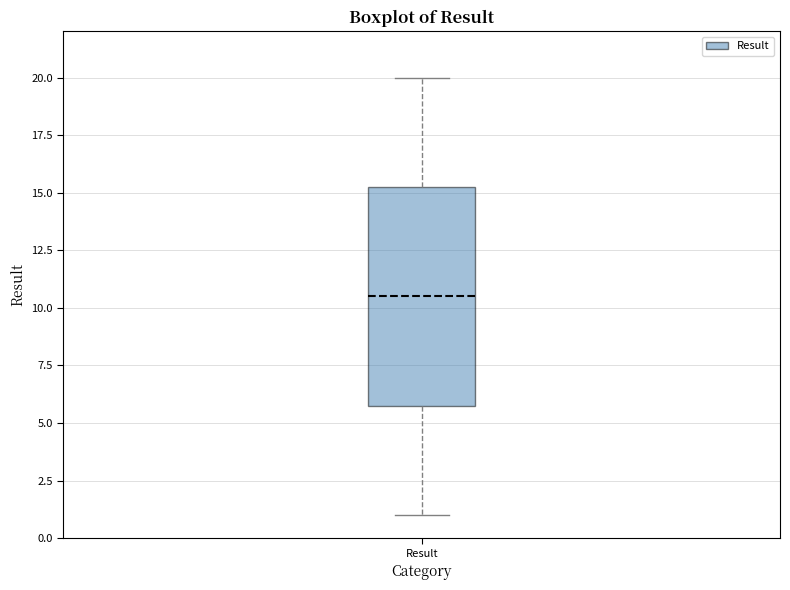

Where is the upper edge of the box for Result on the y-axis? The values are not printed on the chart, so give them approximately, as read against the axis.

15.5